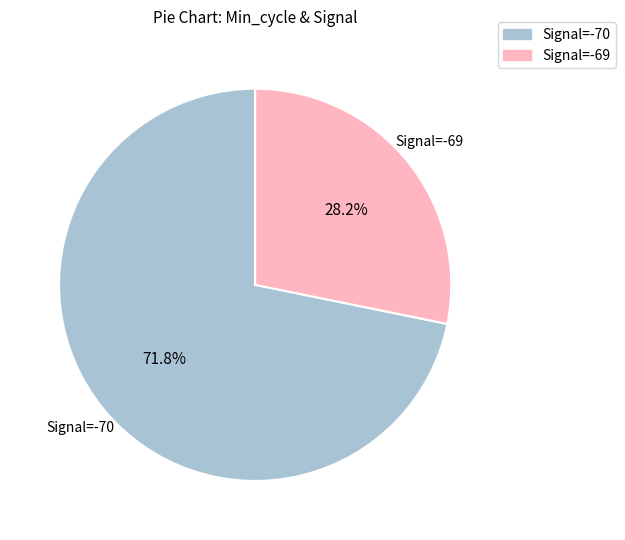

To the nearest percent, what is the average slice percentage?

50%